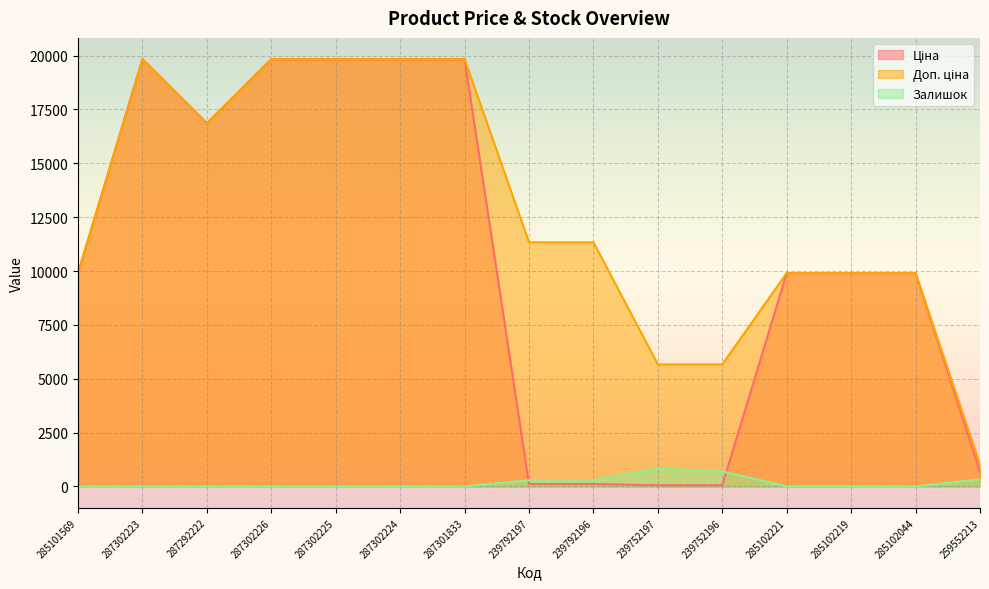

Which series has the largest total across all categories?

Доп. ціна